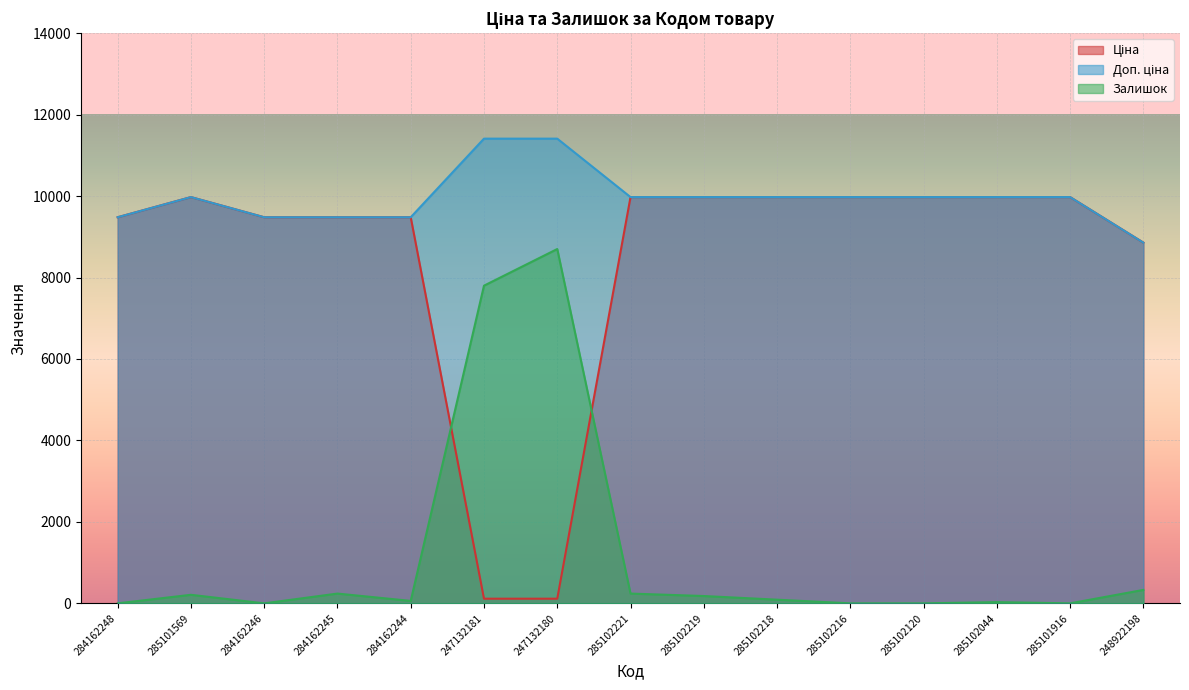

Where is Залишок nearest to the value 4350?

247132181